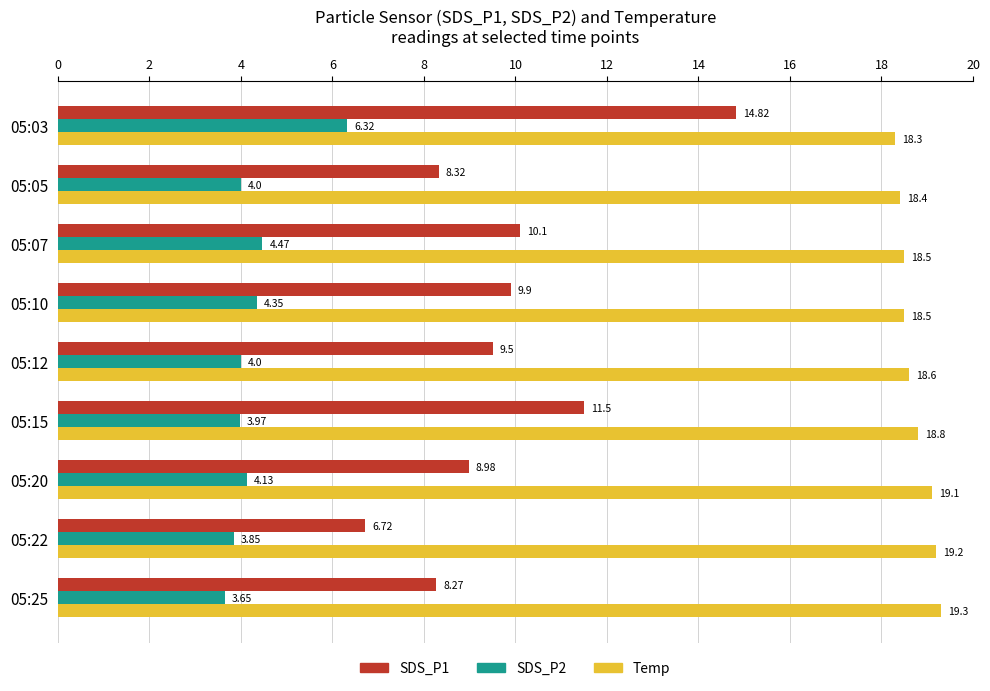

What is the highest value of the Temp series?

19.3